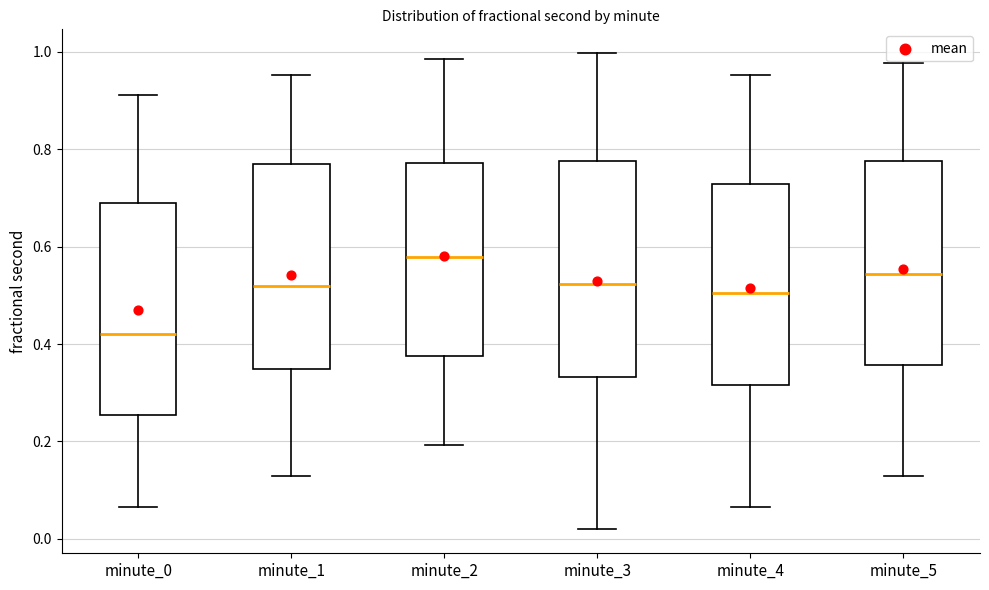

Reading left to right, read every box against the y-axis: the position of its median line, the range the box covers, and the ends of its whiskers. The values are not printed on the chart, so give them approximately, as read against the axis.

minute_0: median 0.42, box 0.26 to 0.70, whiskers 0.06 to 0.92
minute_1: median 0.52, box 0.34 to 0.76, whiskers 0.12 to 0.96
minute_2: median 0.58, box 0.38 to 0.78, whiskers 0.20 to 0.98
minute_3: median 0.52, box 0.34 to 0.78, whiskers 0.02 to 1.00
minute_4: median 0.50, box 0.32 to 0.72, whiskers 0.06 to 0.96
minute_5: median 0.54, box 0.36 to 0.78, whiskers 0.12 to 0.98